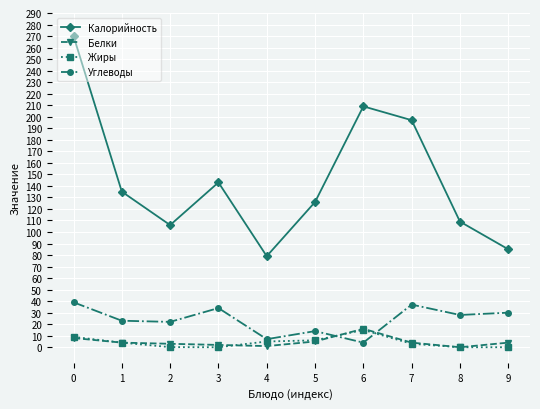

What is the total value across all series at 7?

241.0